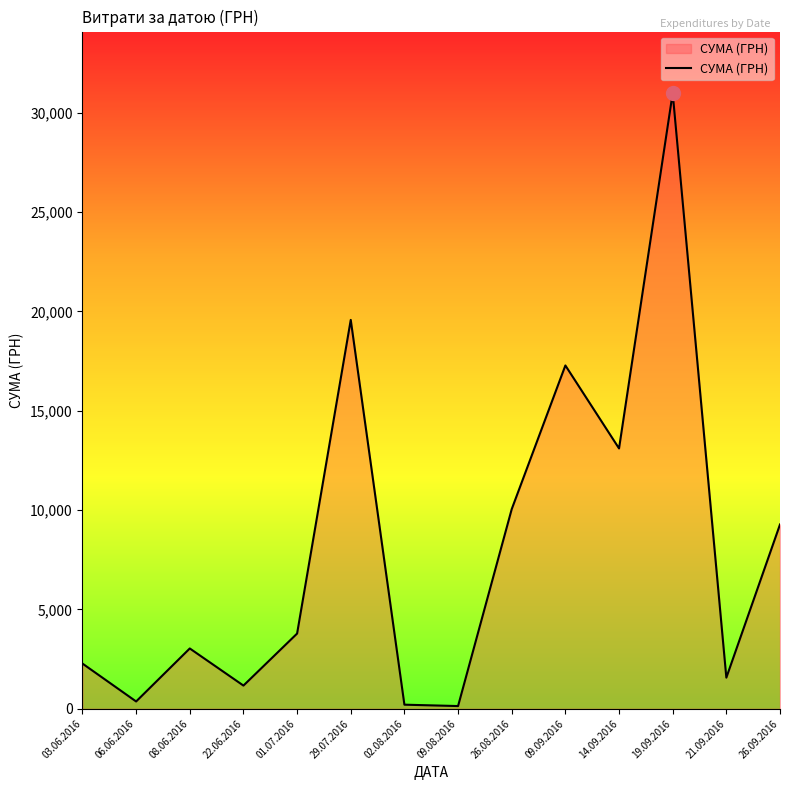

What value does the data have at 14.09.2016?

13105.1